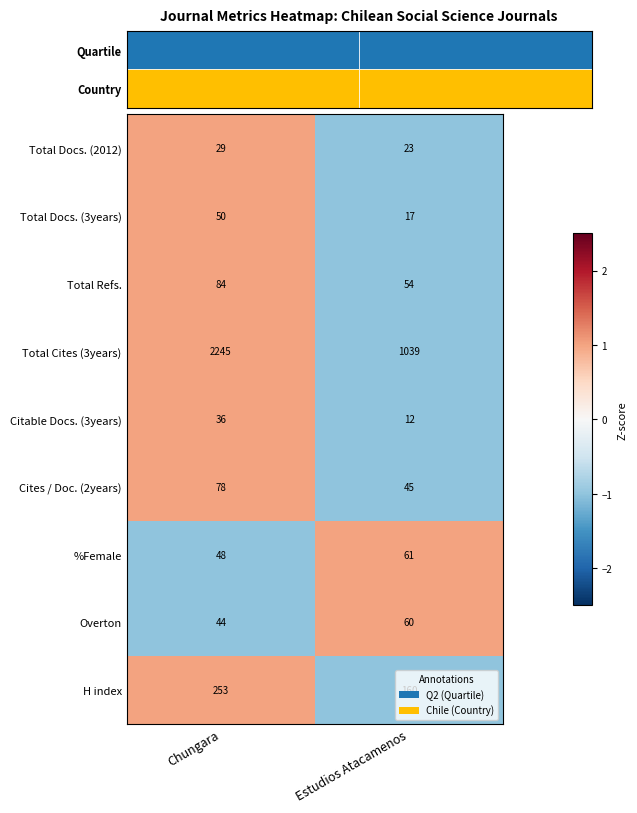

What is the spread (max minus min) of values at Chungara?

2216